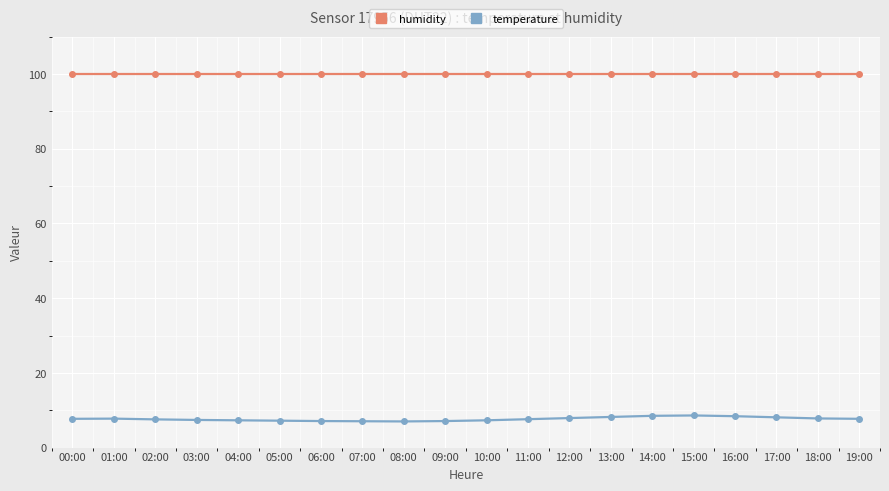

Does the chart display data point markers on the line(s)?

Yes